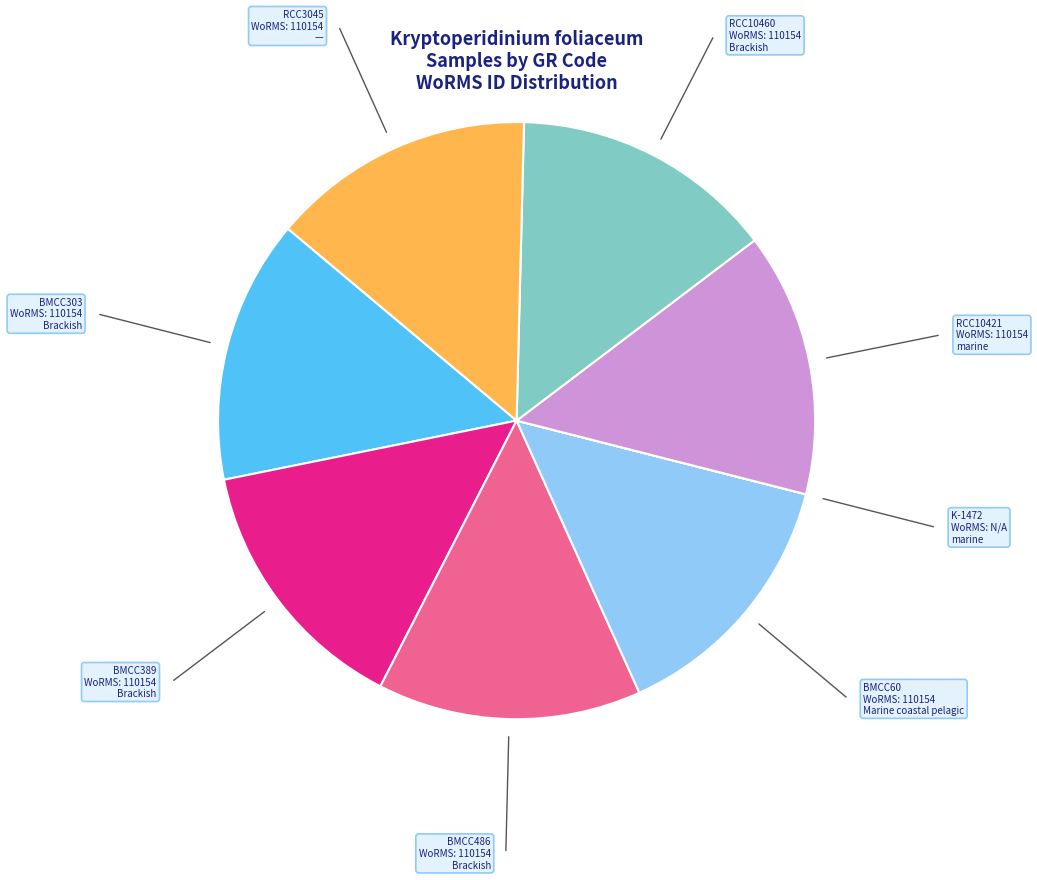

Does RCC10421 represent more than half of the total?

No